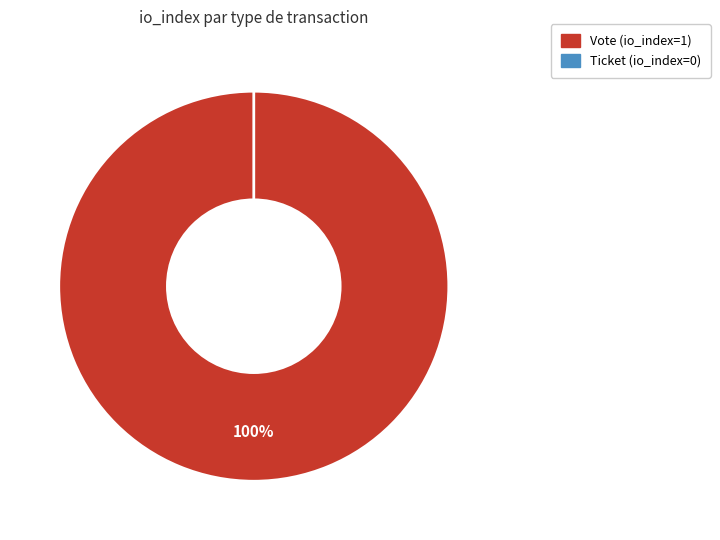

To the nearest percent, what is the difference between the Vote (io_index=1) and Ticket (io_index=0) slice percentages?

100%